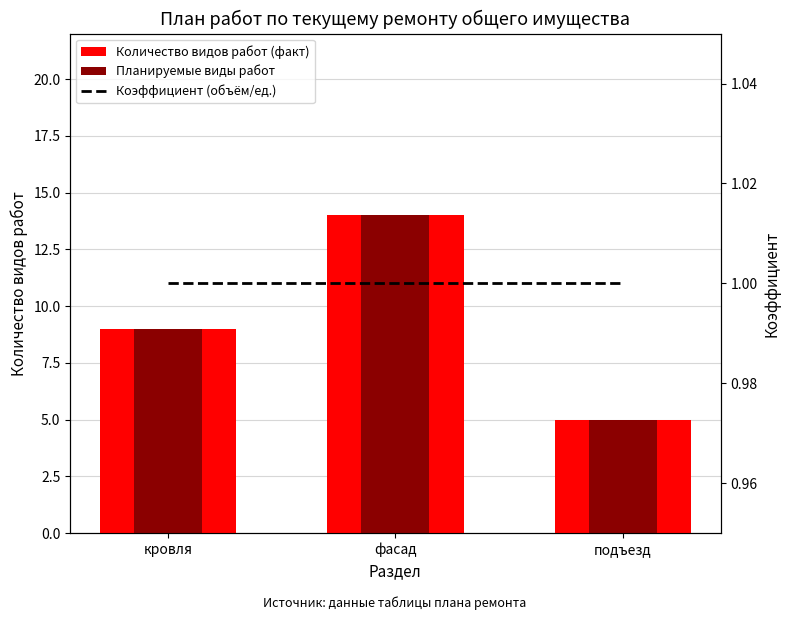

Which series changed the most between кровля and подъезд?

Количество видов работ (факт)